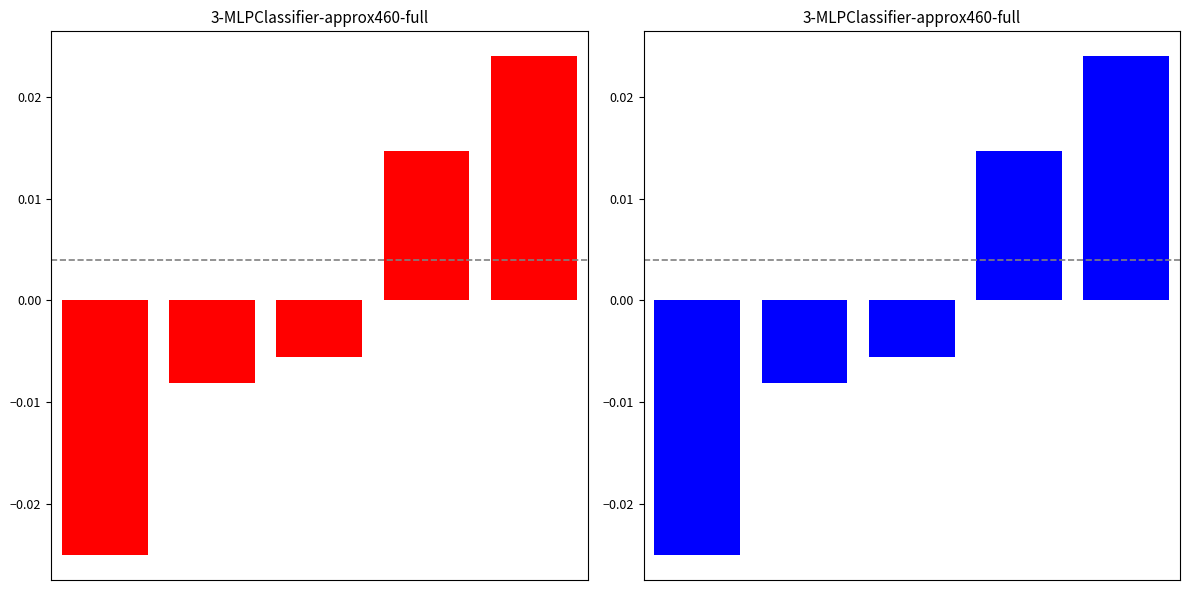

True or false: the data shows 0.0 at 4.

False